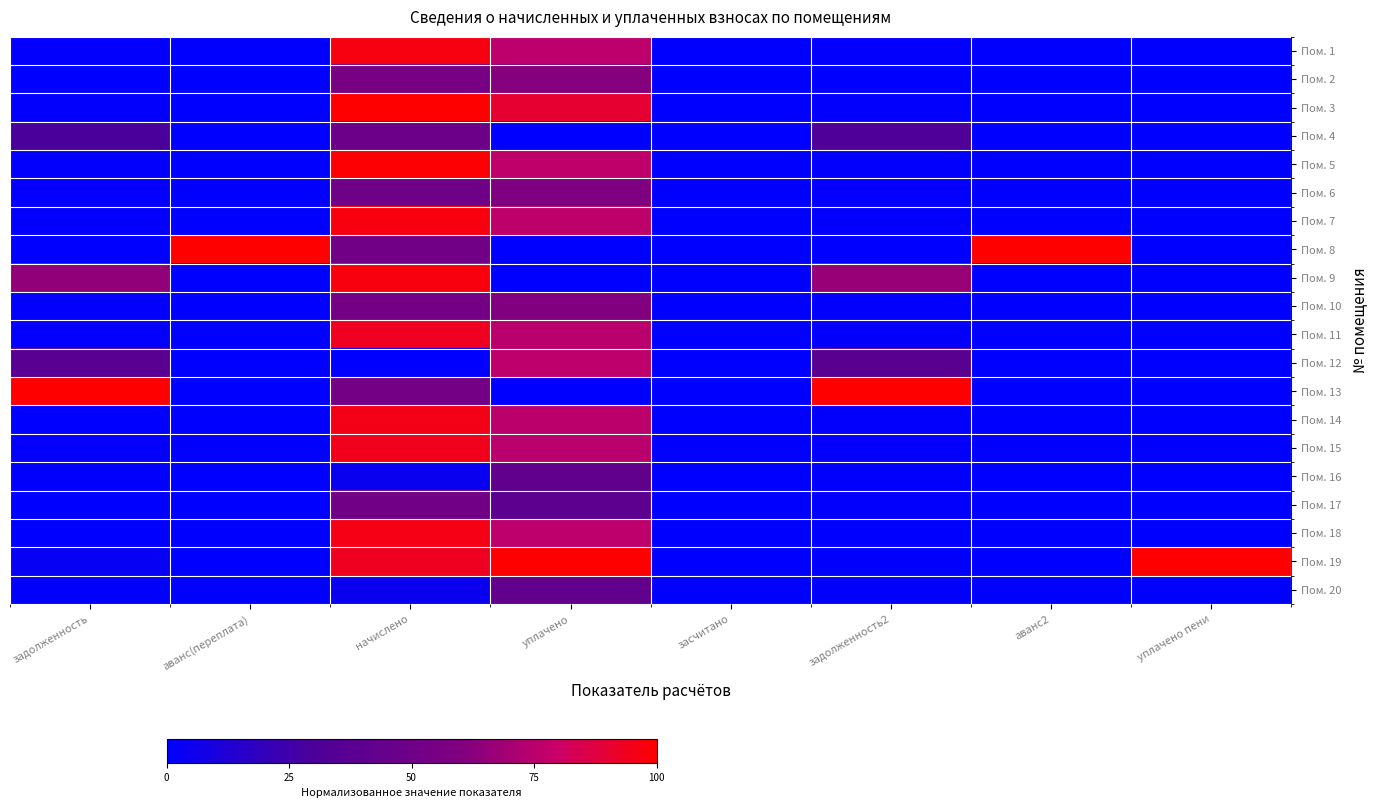

Count the number of data series in this chart.

20